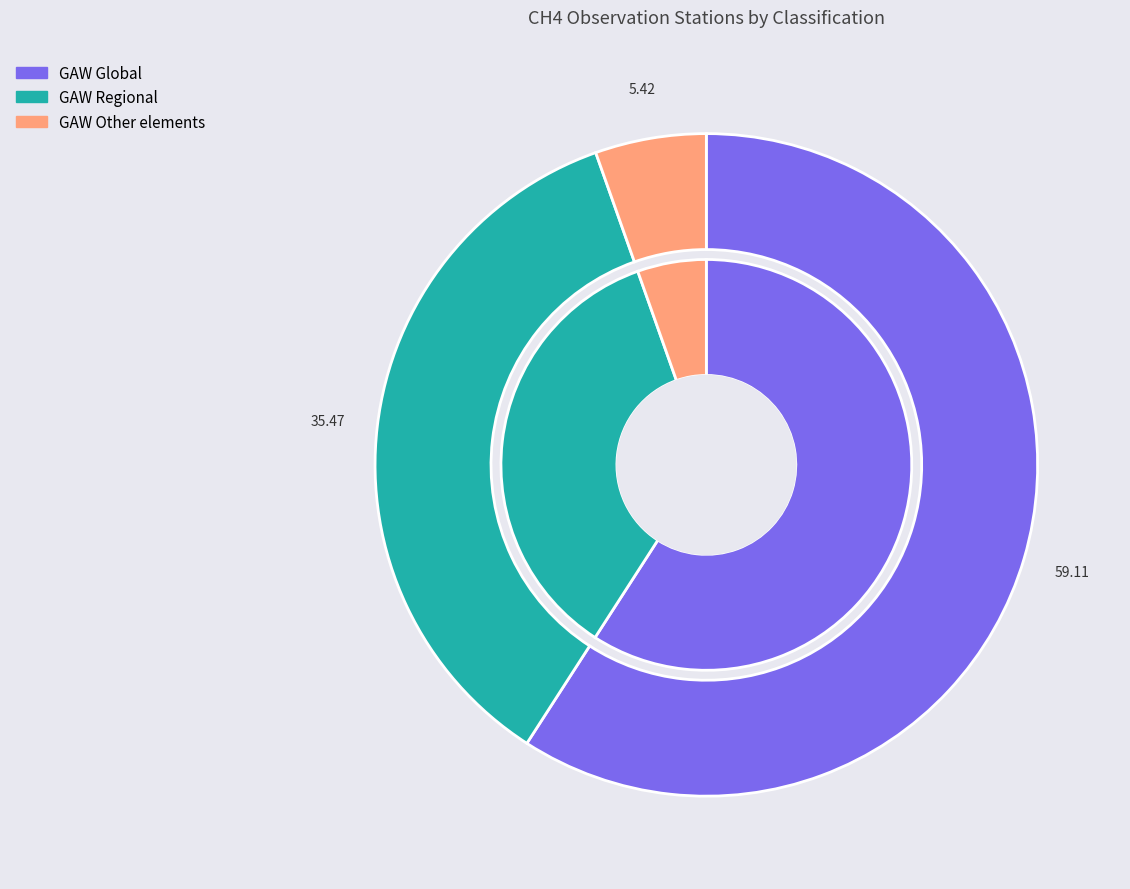

Which has a higher value, GAW Regional or GAW Global?

GAW Global